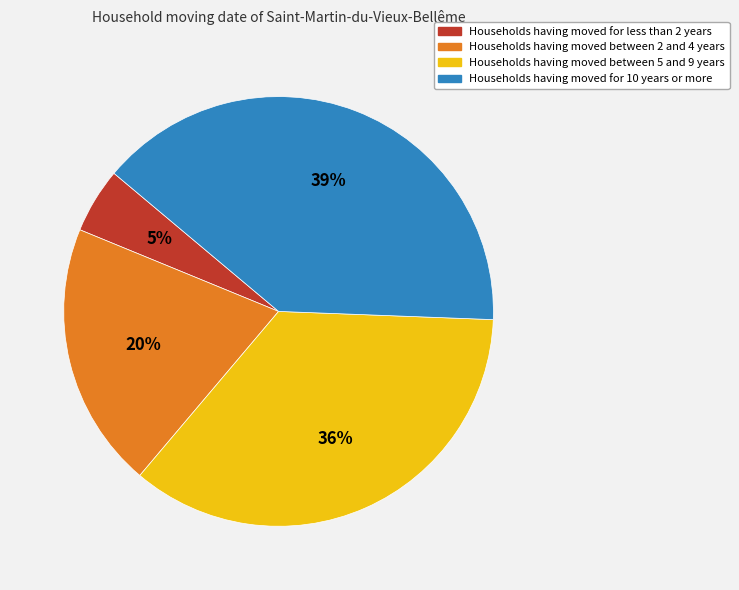

To the nearest percent, what is the average slice percentage?

25%